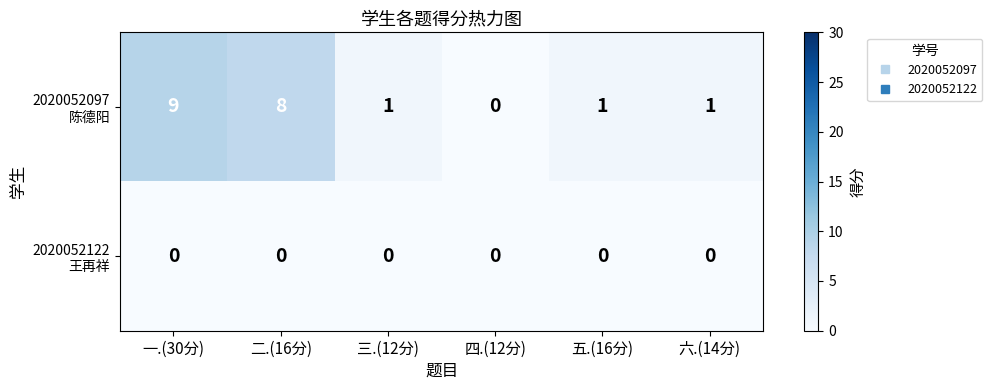

How many series are shown in this chart?

2